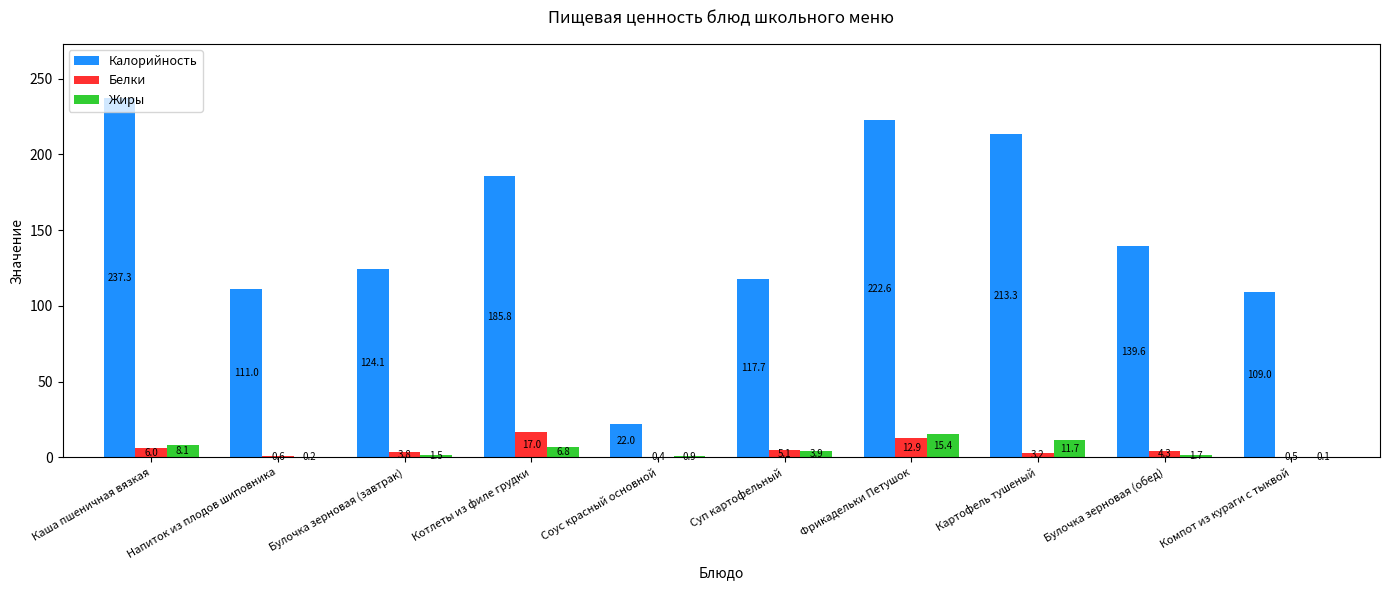

Which category has the highest value across all series?

Каша пшеничная вязкая